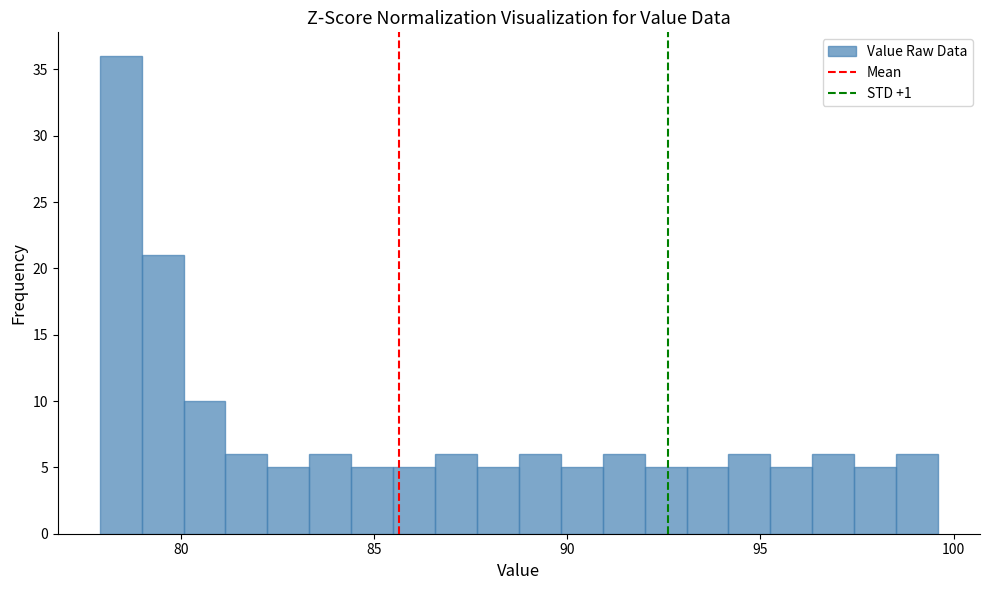

Around what value on the x-axis is the tallest bar? Give the approximate position of its centre, as read against the axis.

78.5